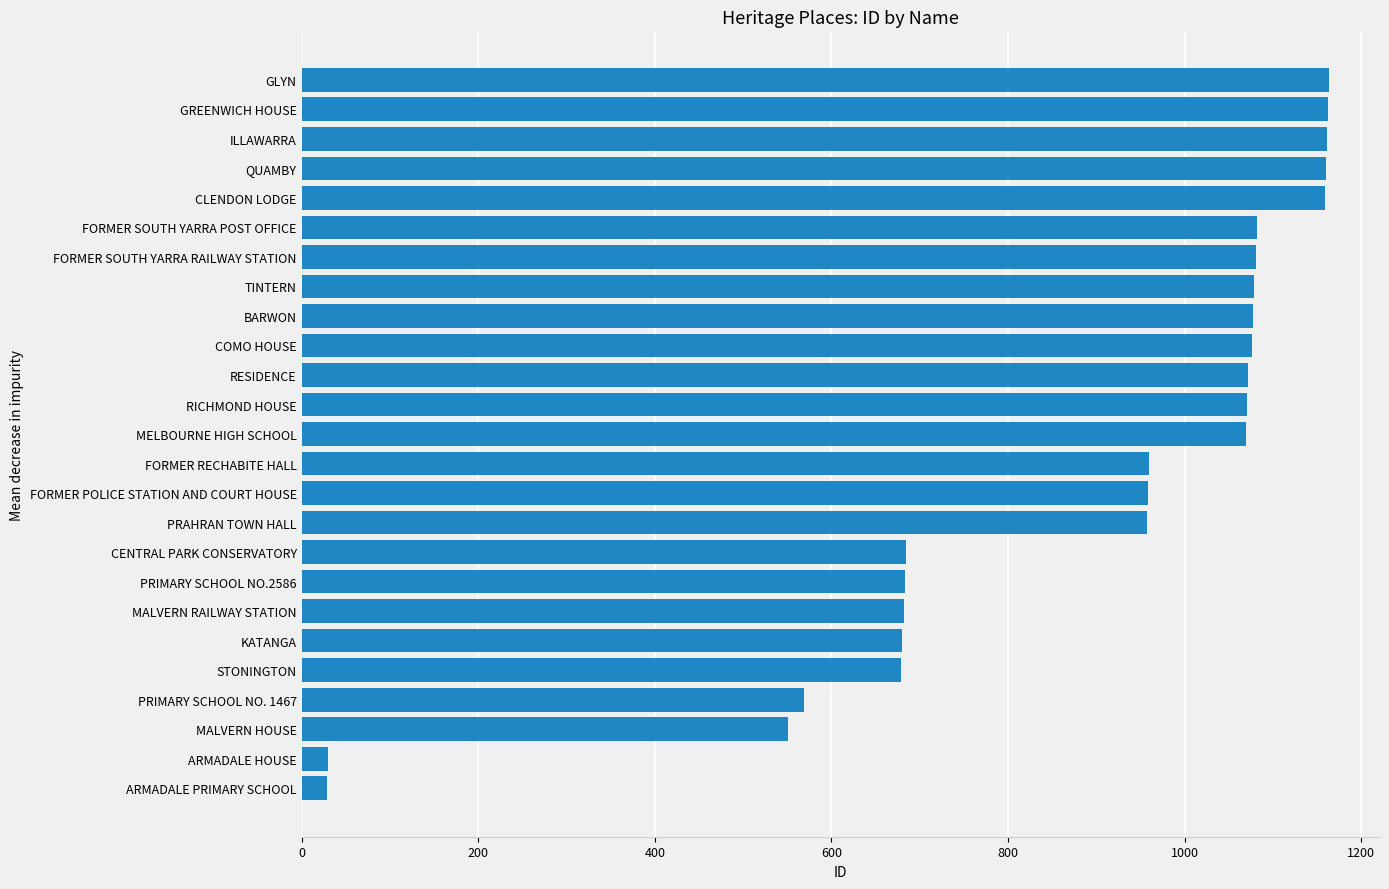

What is the change in value from FORMER RECHABITE HALL to FORMER SOUTH YARRA POST OFFICE?

+122